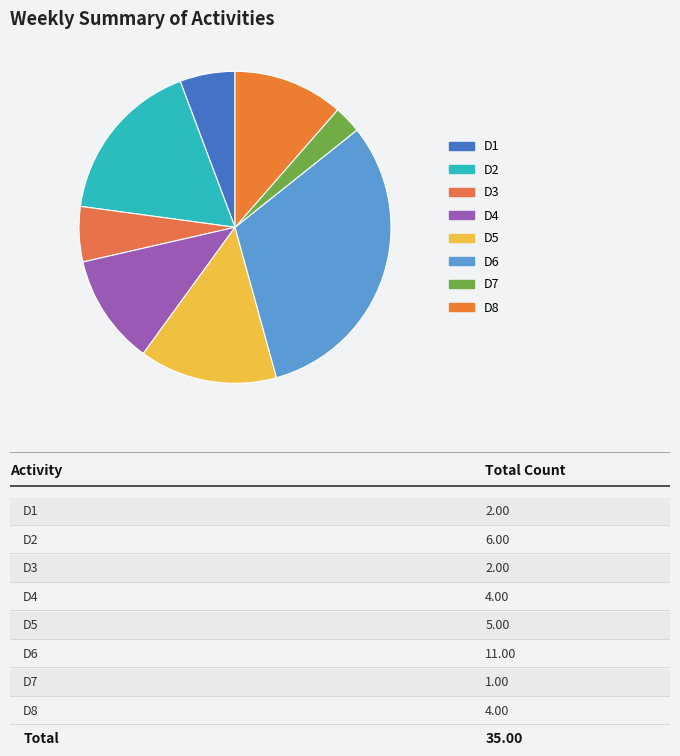

Between D1 and D6, which is larger?

D6